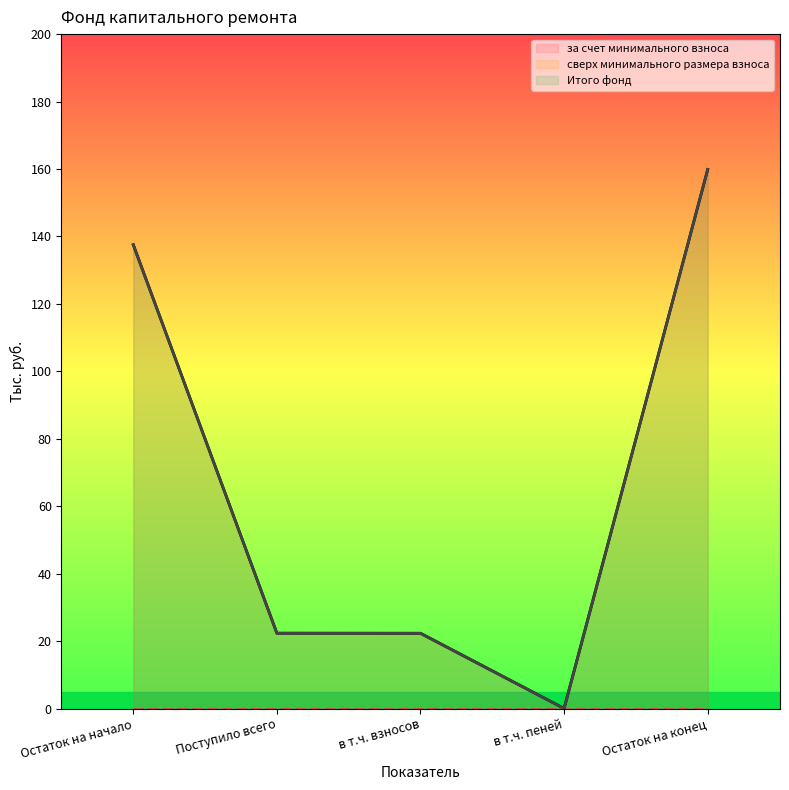

What is the label of the 2nd point from the left?

Поступило всего